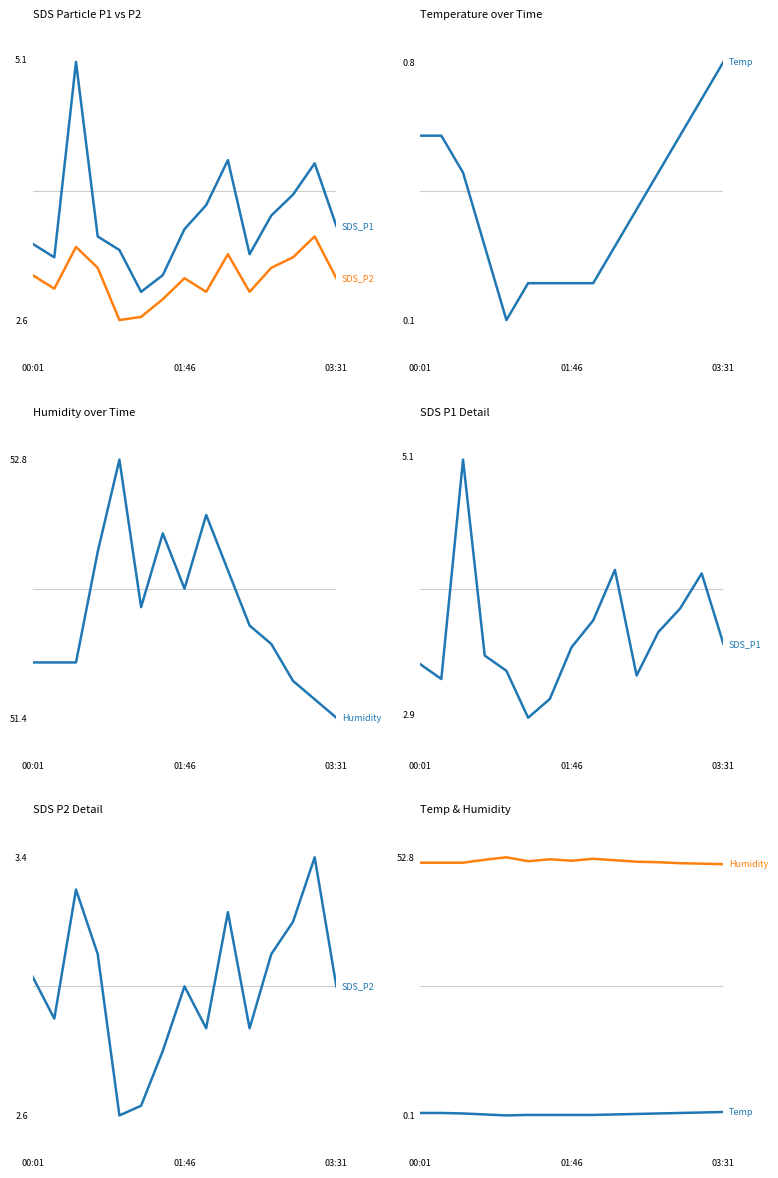

Which series has the largest total across all categories?

Humidity